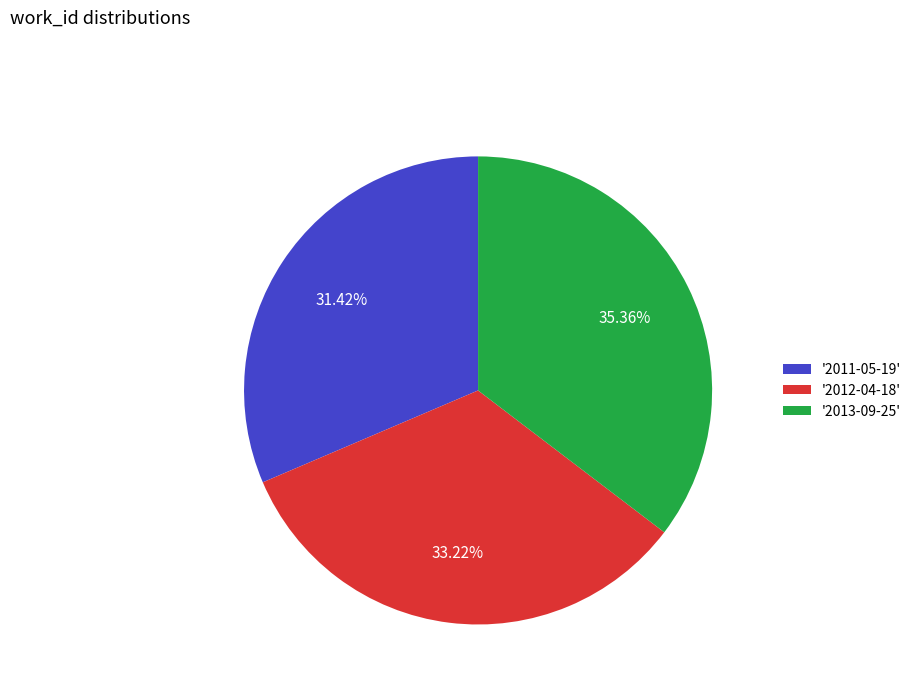

Approximately how many times larger is the value at '2011-05-19' compared to '2013-09-25'?

0.9